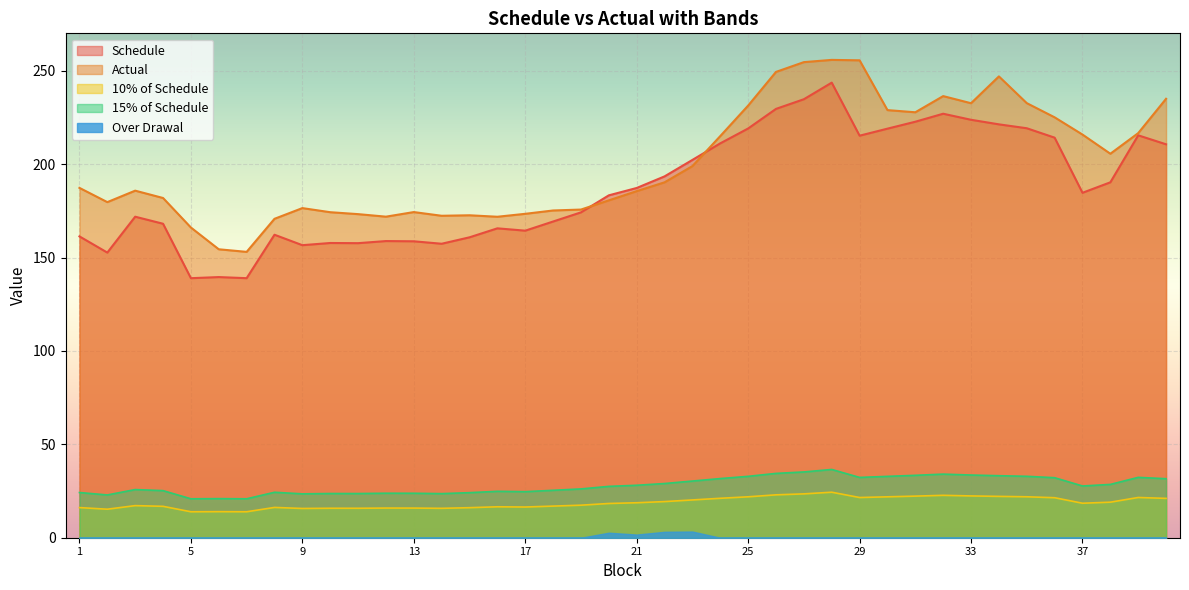

Is it true that 15% of Schedule equals 33.2 at 34?

True